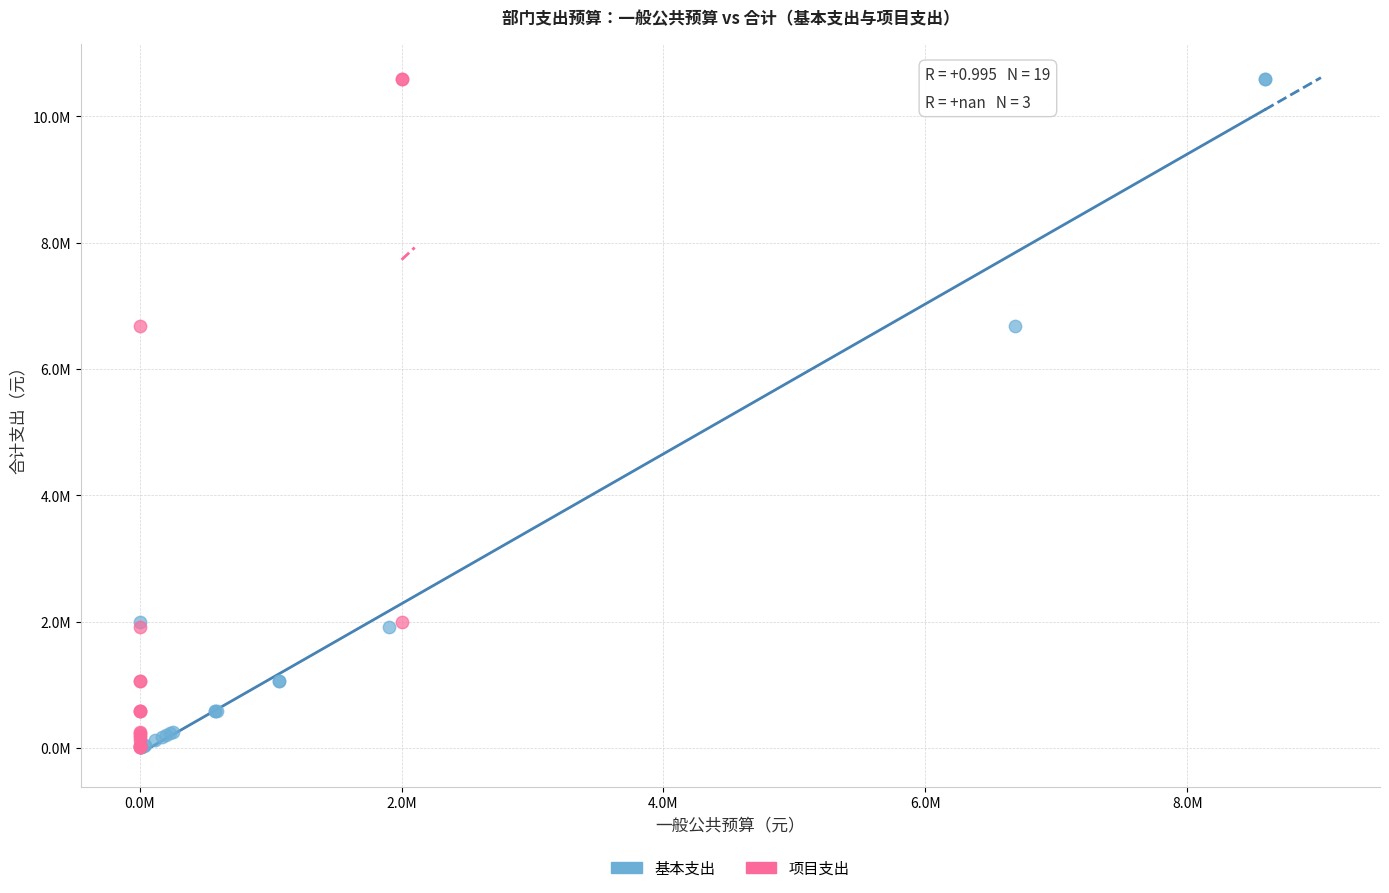

What are all the series names shown in the legend?

基本支出, 项目支出